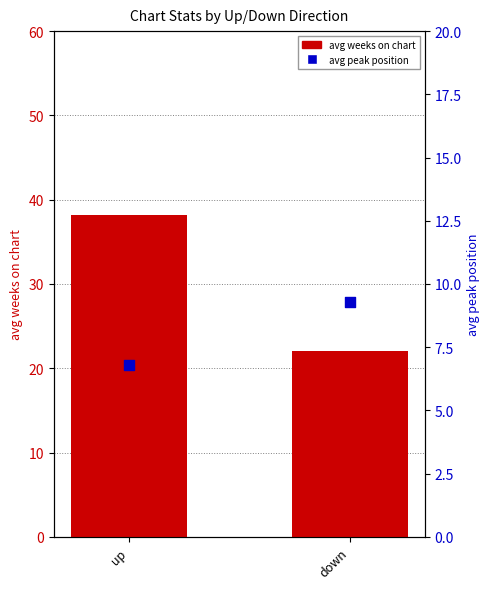

What are all the series names shown in the legend?

avg weeks on chart, avg peak position